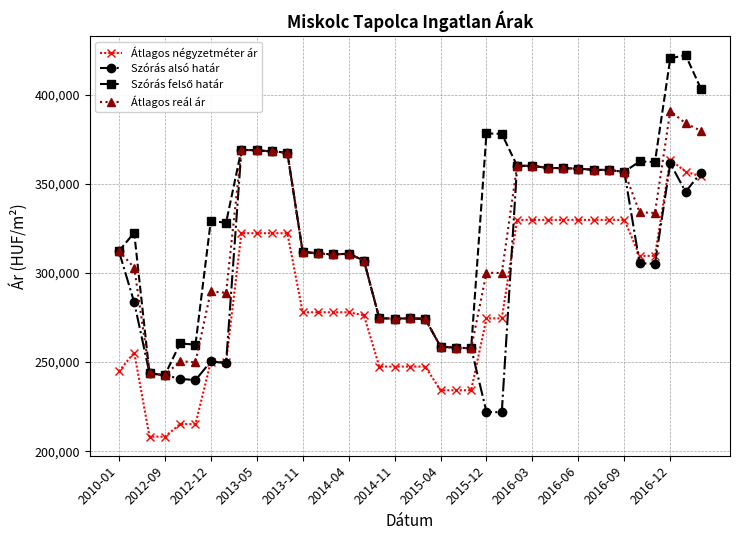

What is the difference between the maximum and minimum values in the Átlagos négyzetméter ár series?

155566